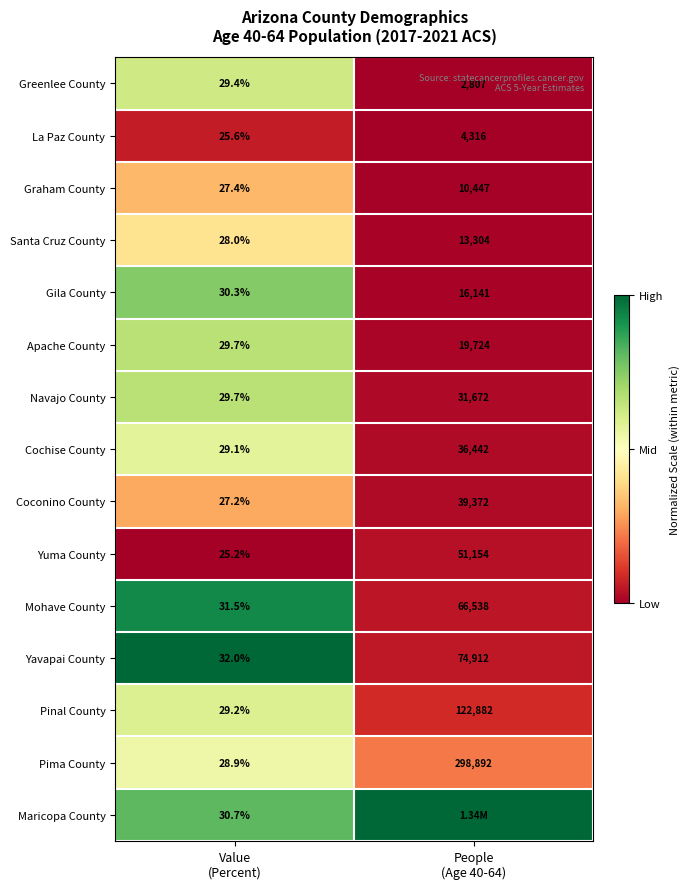

What is the difference between the maximum and minimum values in the Greenlee County series?

2777.6